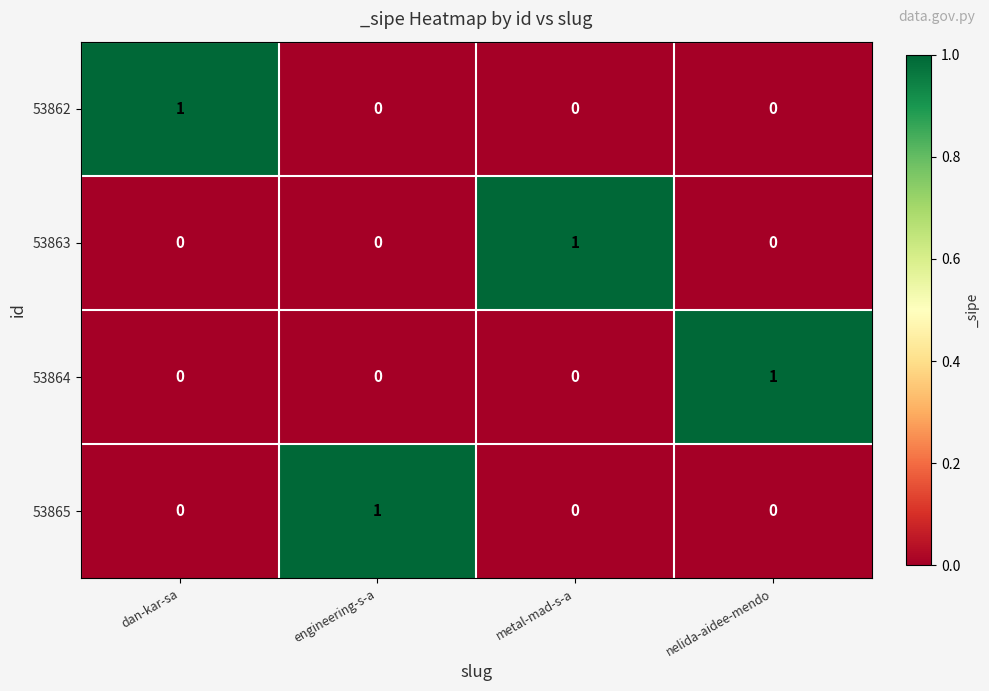

Is the value of 53864 at metal-mad-s-a greater than the value of 53865 at engineering-s-a?

No